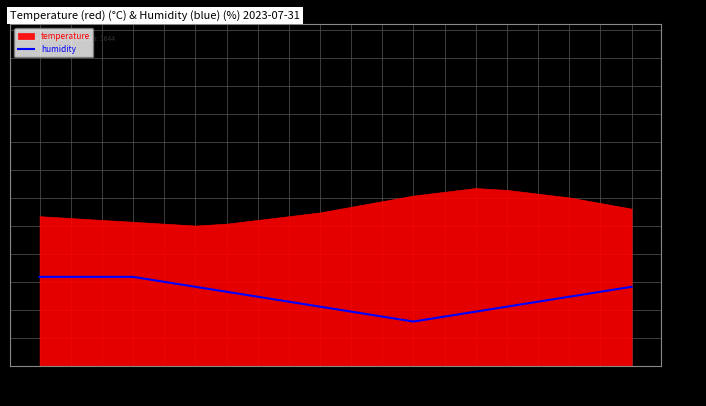

What is the value of the 13th point from the left?

405.0